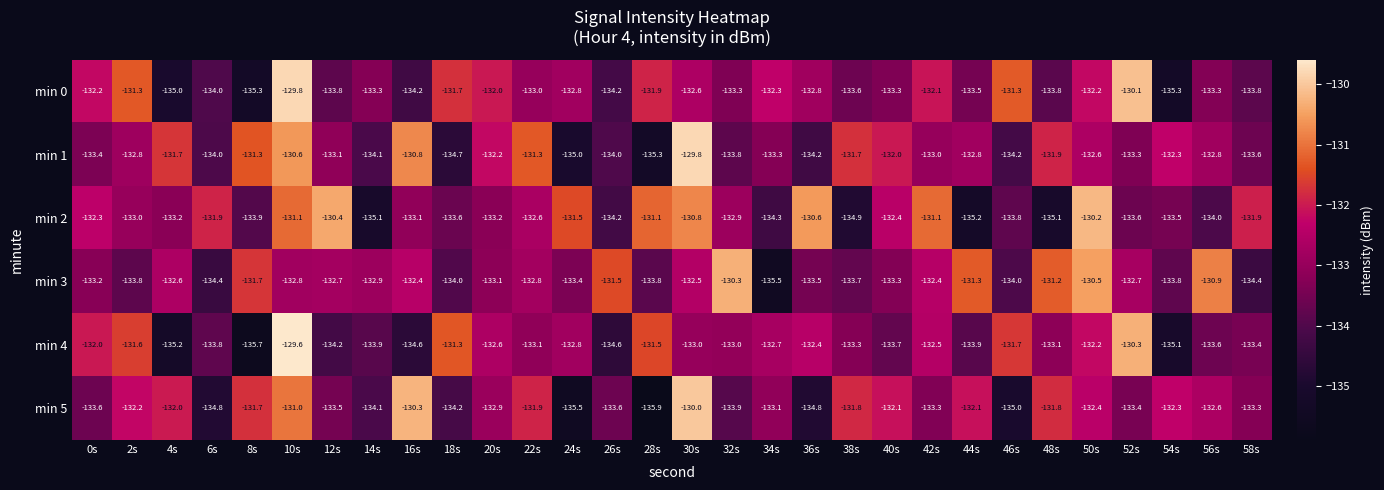

Rank the series at 20s from highest to lowest value.

min 0, min 1, min 4, min 5, min 3, min 2